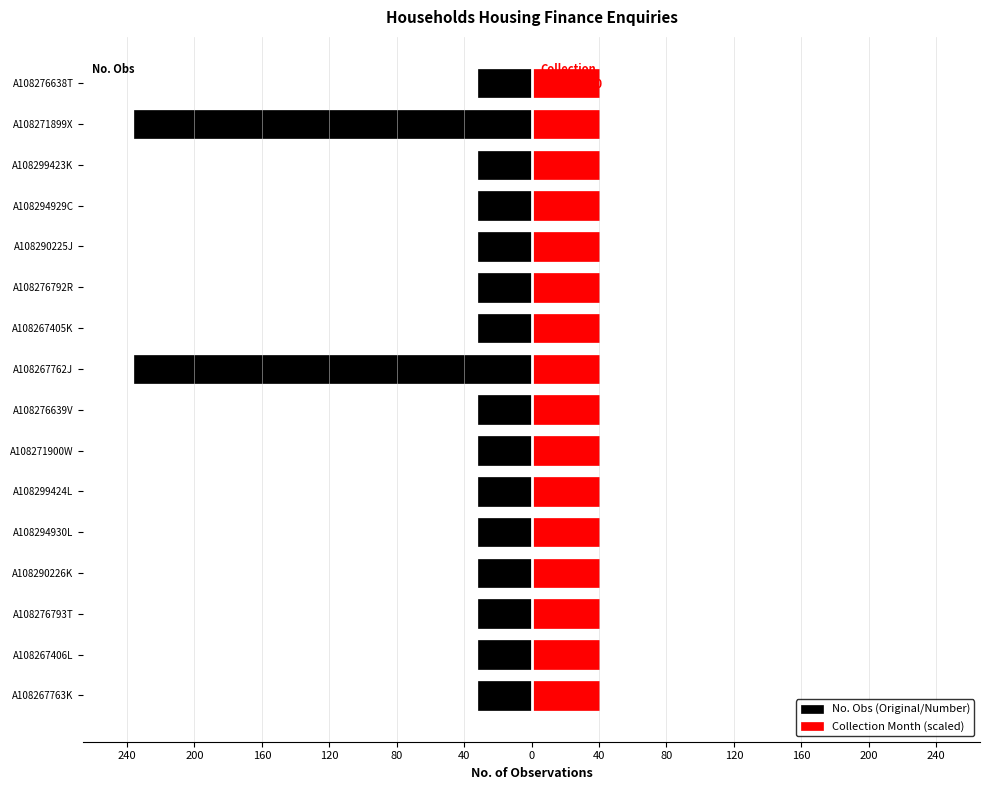

How many bars are there in each group?

2